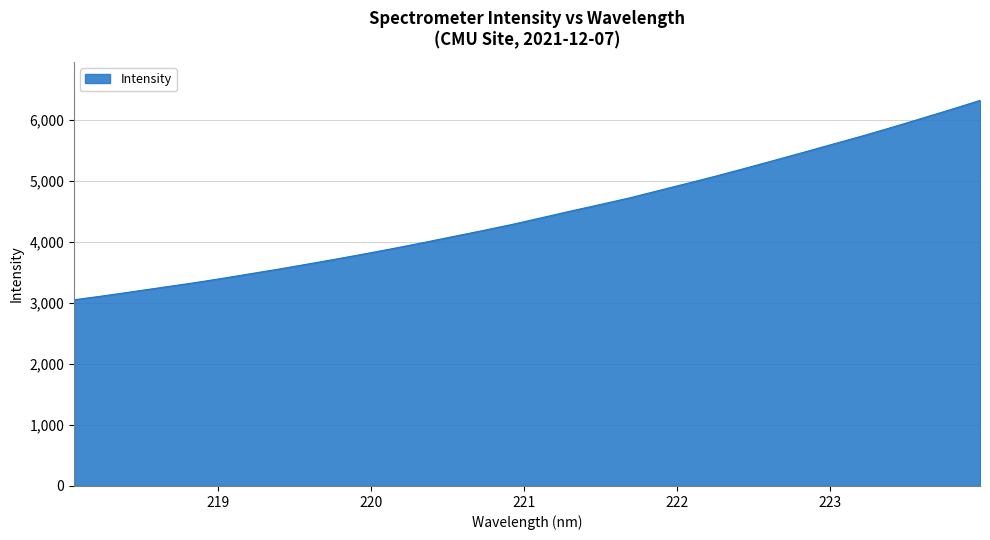

What is the greatest value displayed?

6317.1